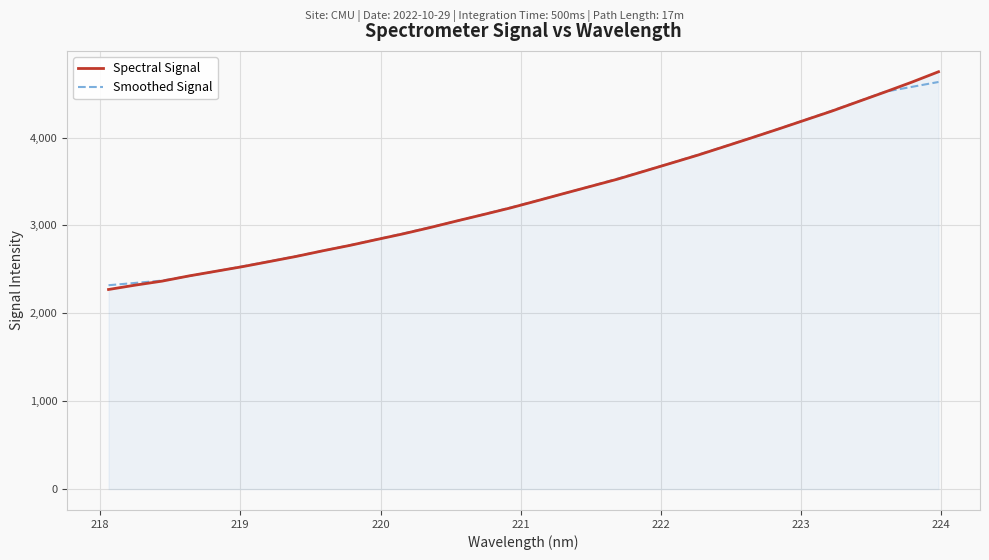

What is the maximum value shown in the chart?

4748.0